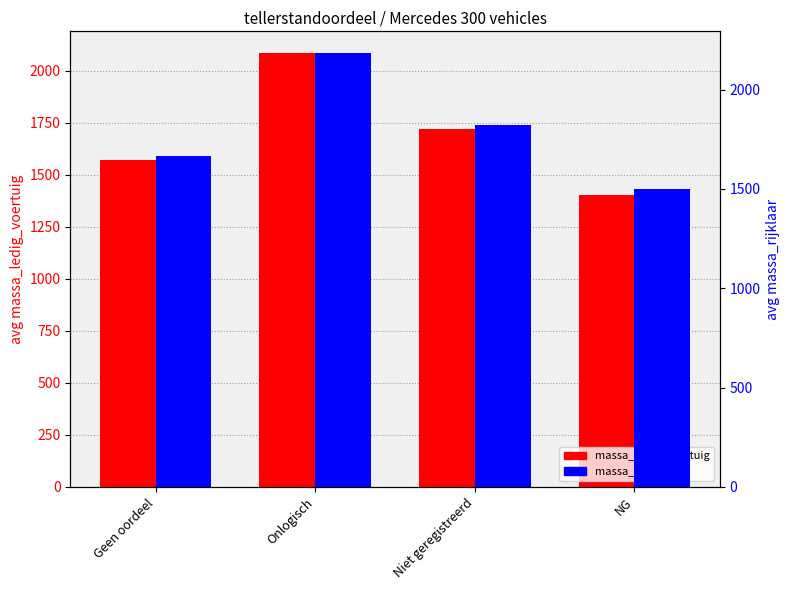

The value of massa_rijklaar at Niet geregistreerd is 1820.0. True or false?

True